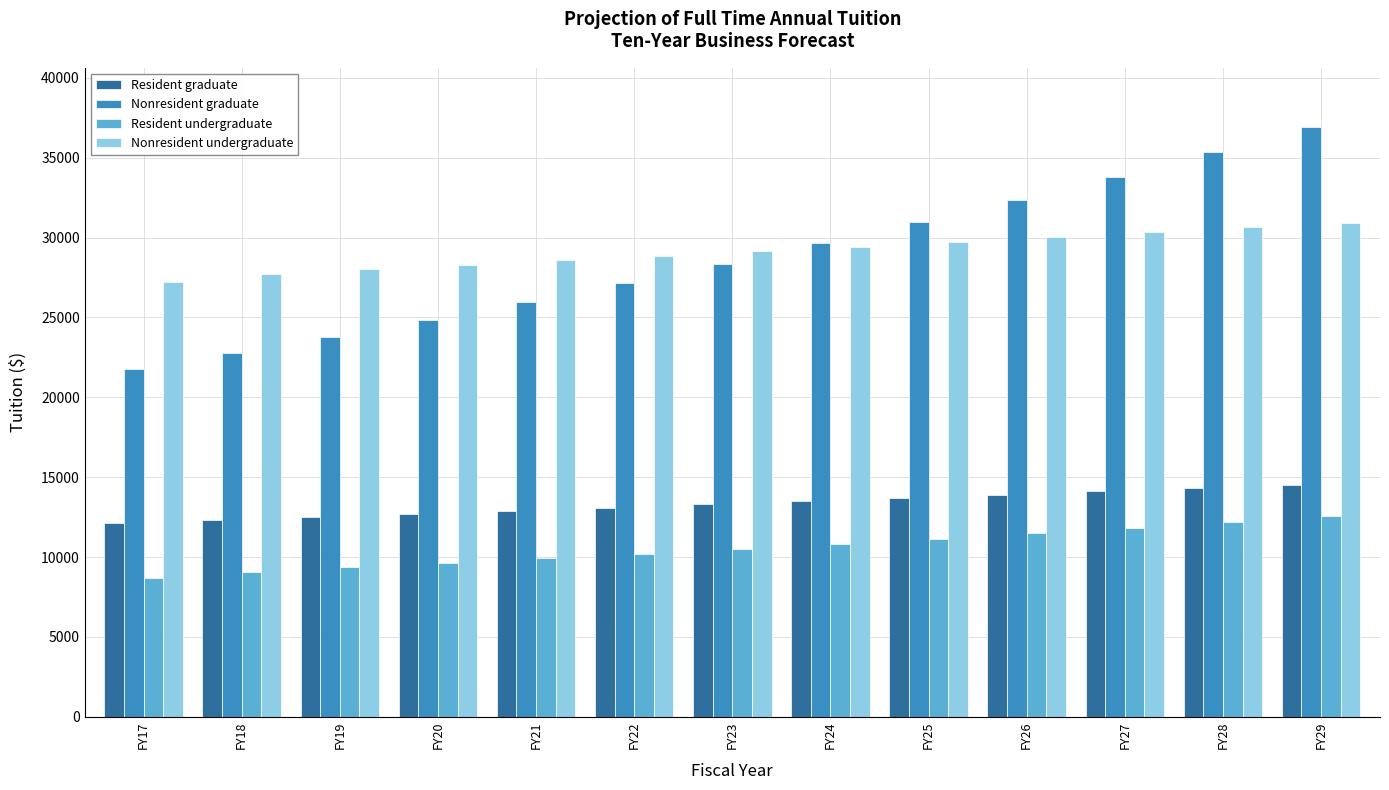

What is the value of the Resident undergraduate bar at the 6th from the left?

10214